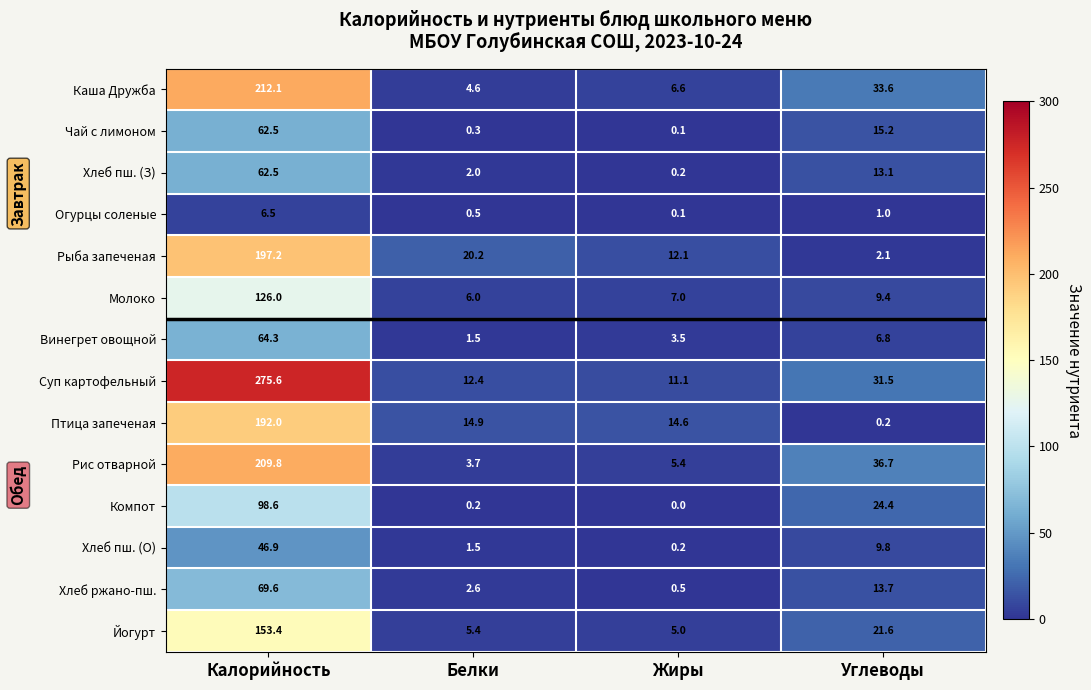

At which label does Суп картофельный first exceed 31?

Калорийность